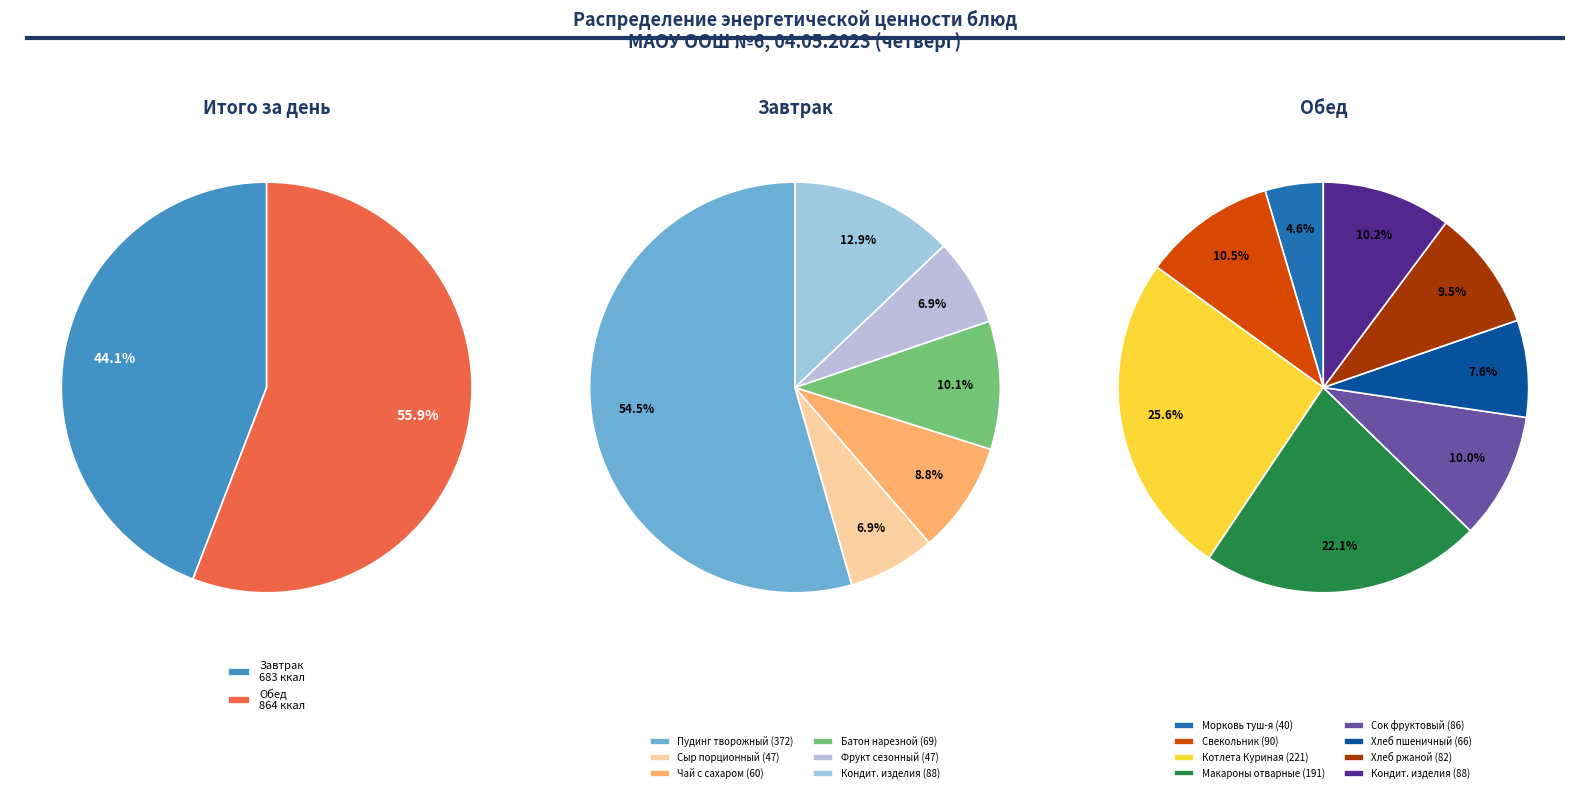

To the nearest percent, what is the difference between the largest and smallest slice percentages?

21%